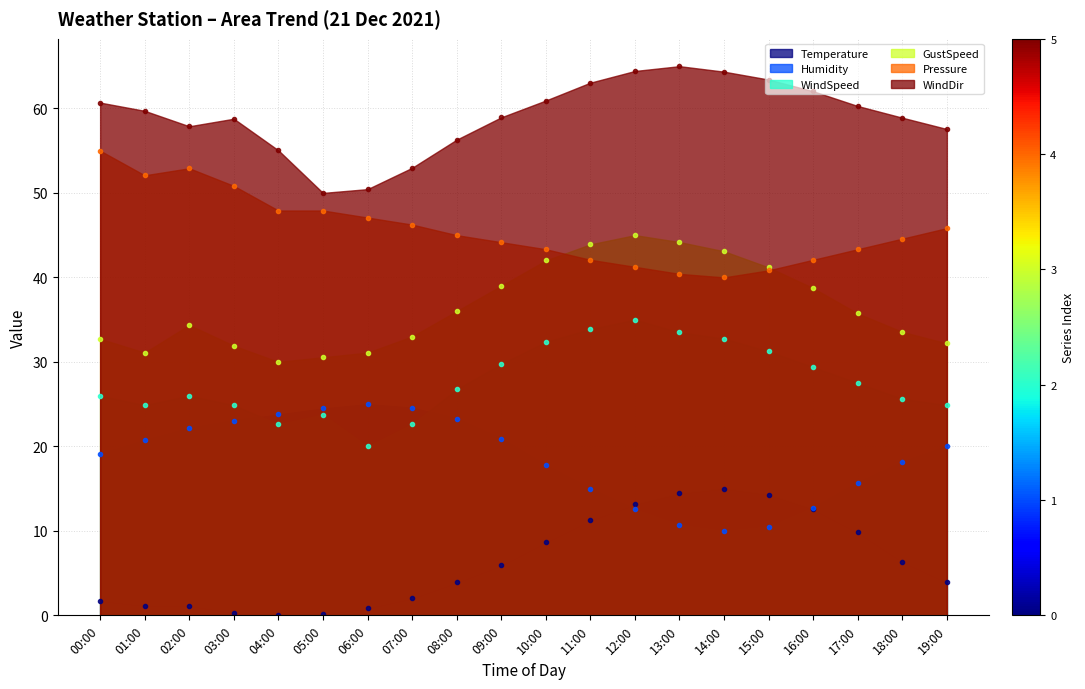

What is the difference between the maximum and second lowest values in the WindSpeed series?

12.4